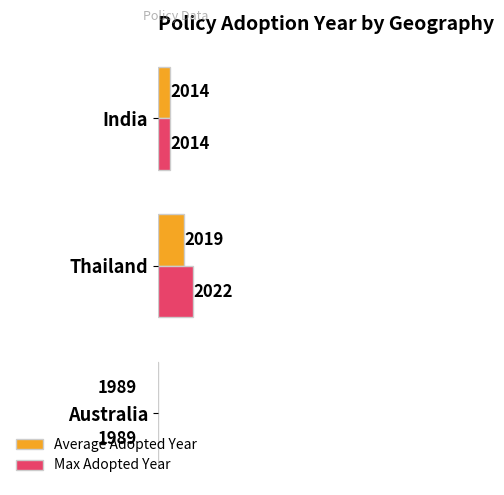

How many values in the Max Adopted Year series are below 26?

1